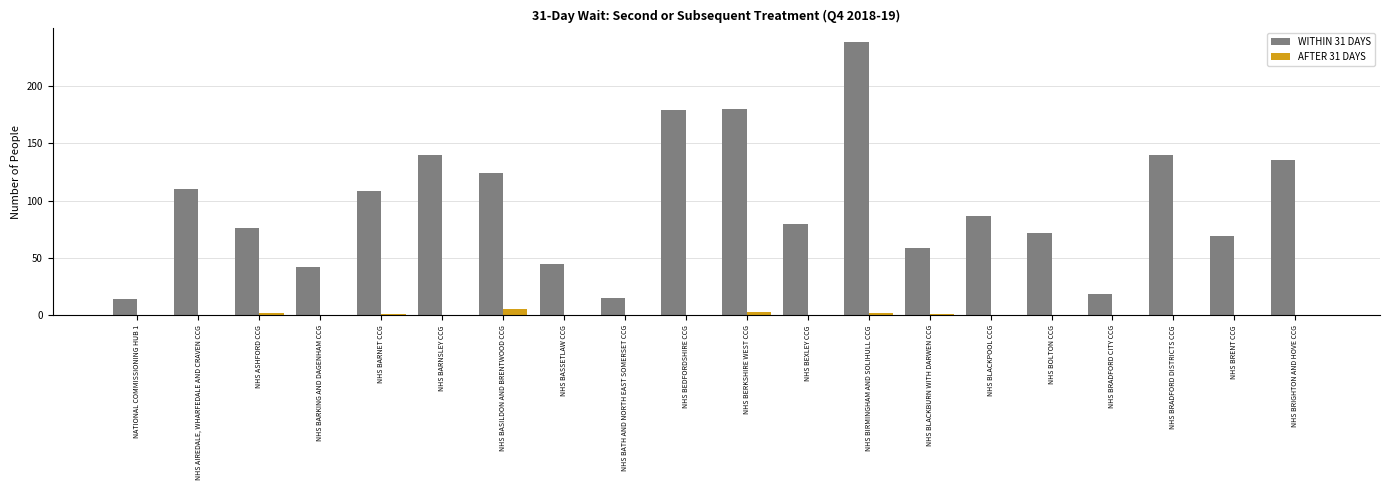

Which label corresponds to the largest value in the chart?

NHS BIRMINGHAM AND SOLIHULL CCG